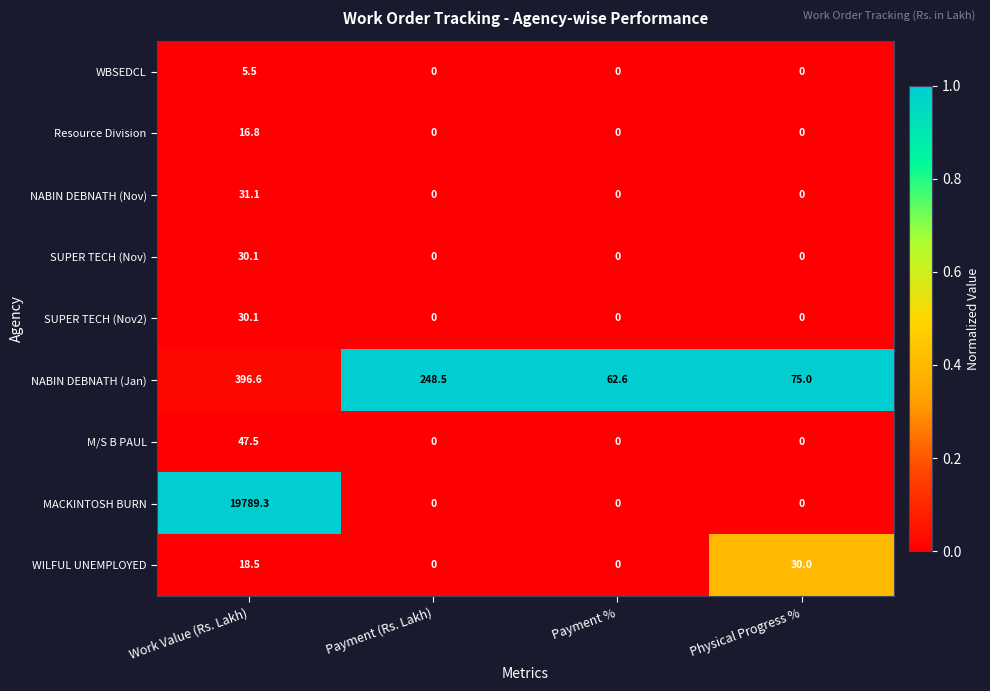

What is the highest value of the SUPER TECH (Nov) series?

30.1